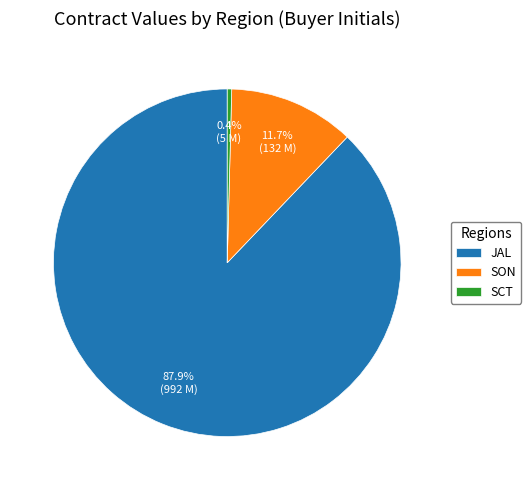

What portion of the pie excludes SON?

88.3%